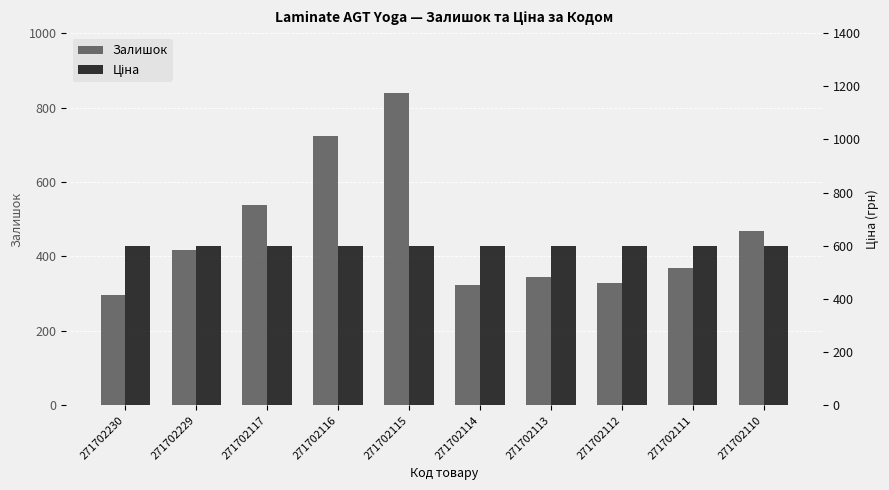

At how many categories does at least one series exceed 494?

10